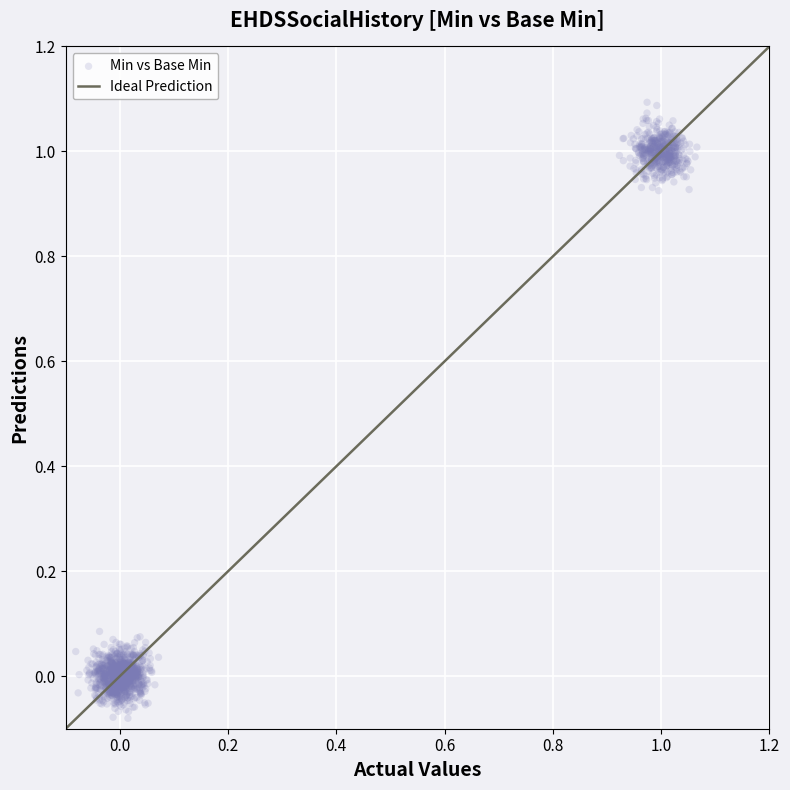

What is the range of Y values (max minus min)?

1.2